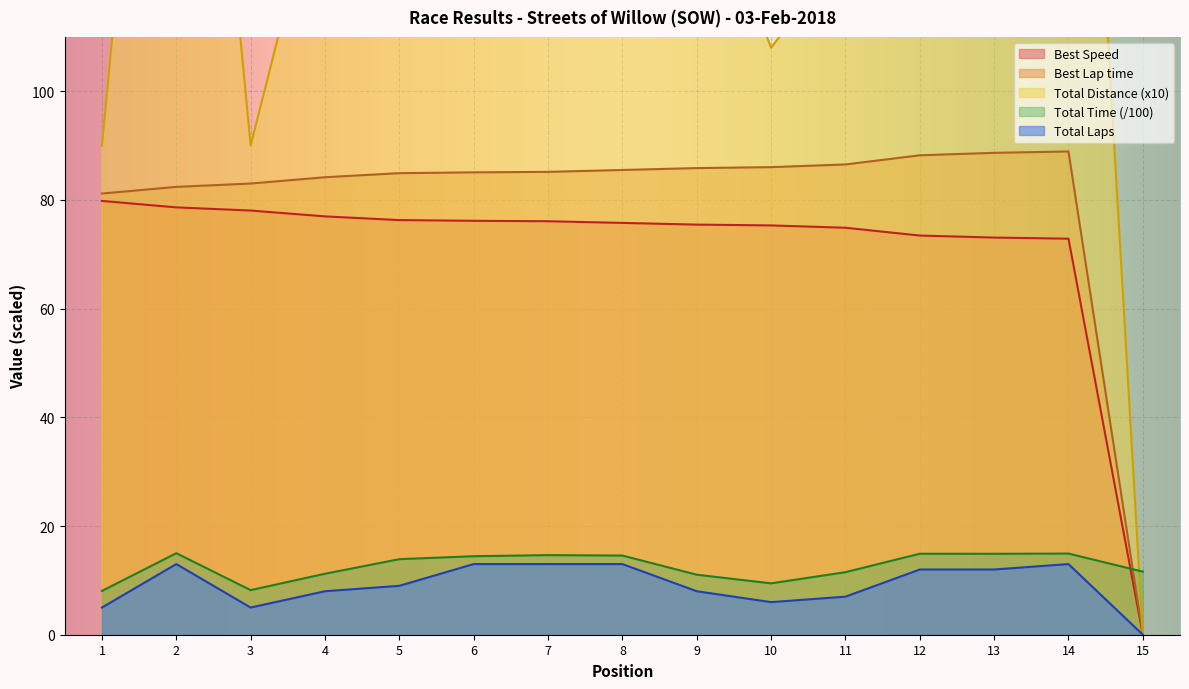

True or false: Total Distance and Total Laps intersect in this chart.

False